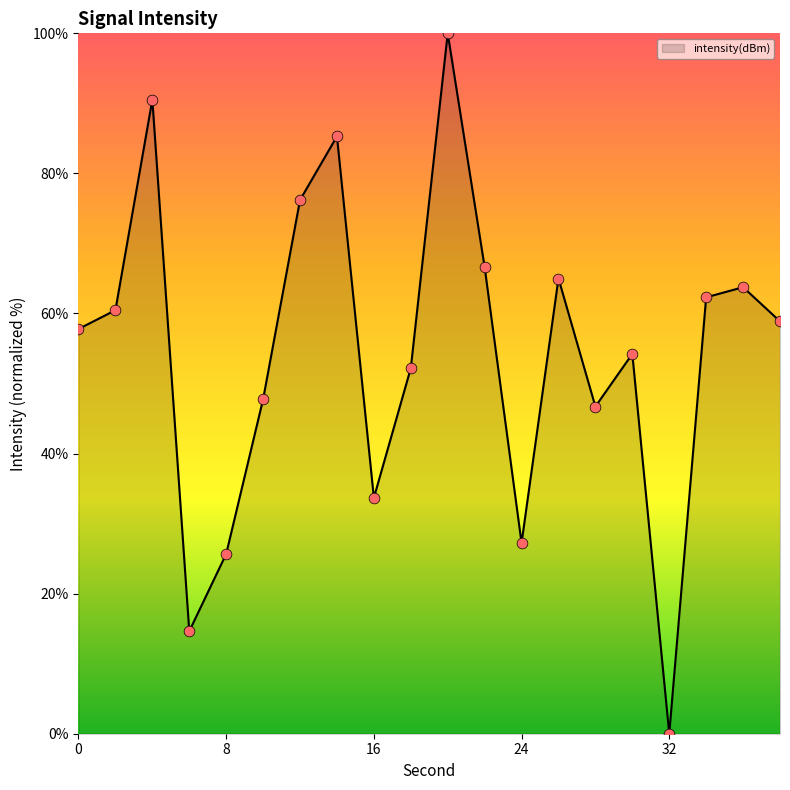

What is the greatest value displayed?

100.0